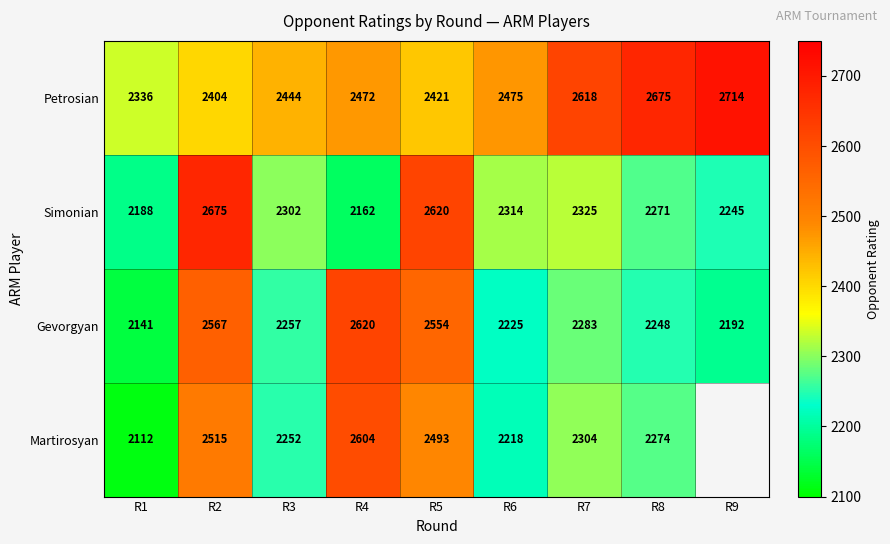

What is the difference between the maximum and minimum values in the Simonian series?

513